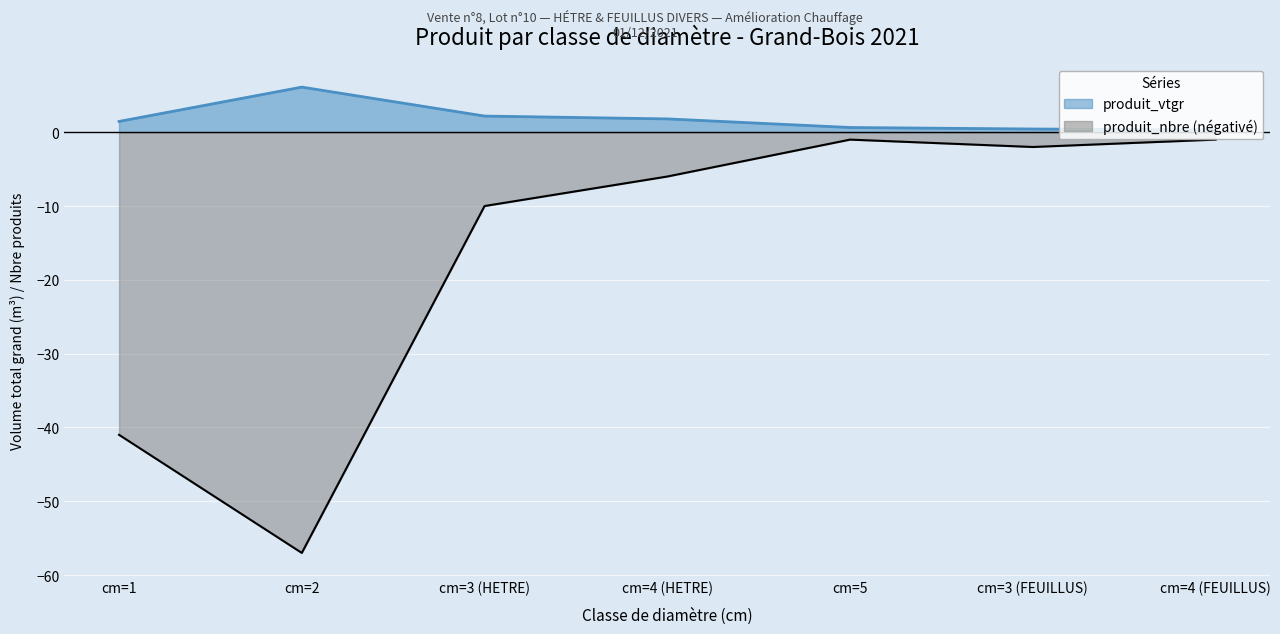

What is the value of the produit_nbre point at the 7th from the left?

-1.0